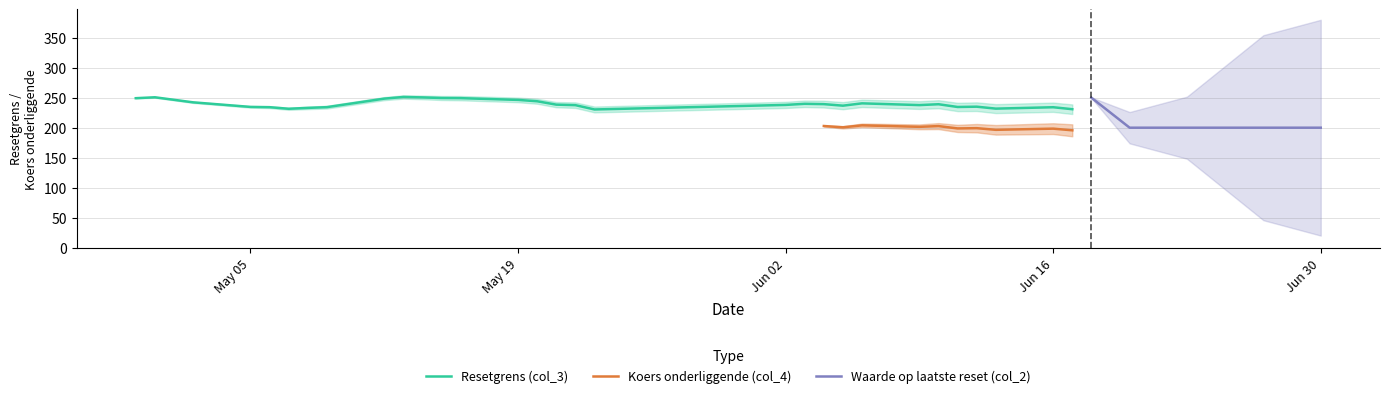

What is the maximum value for Resetgrens (col_3)?

251.3